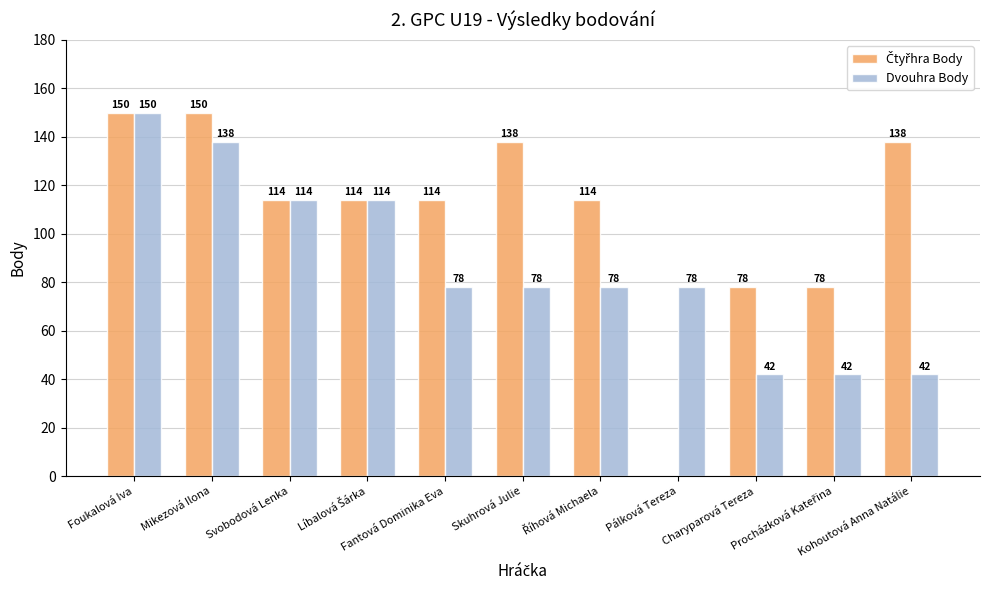

At which category is the sum across all series the highest?

Foukalová Iva